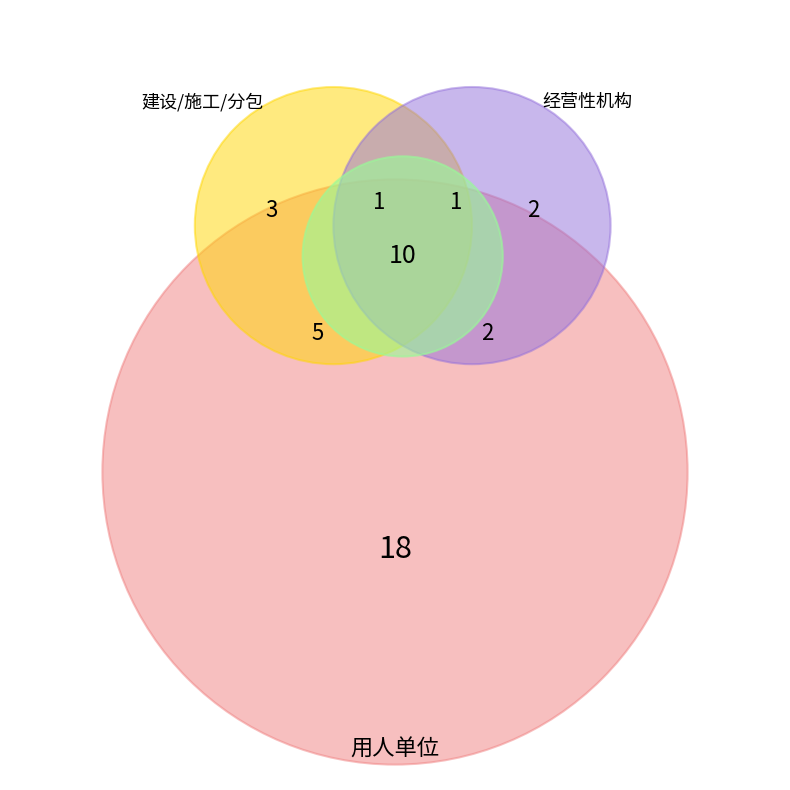

Is there any slice that represents more than half of the pie?

Yes